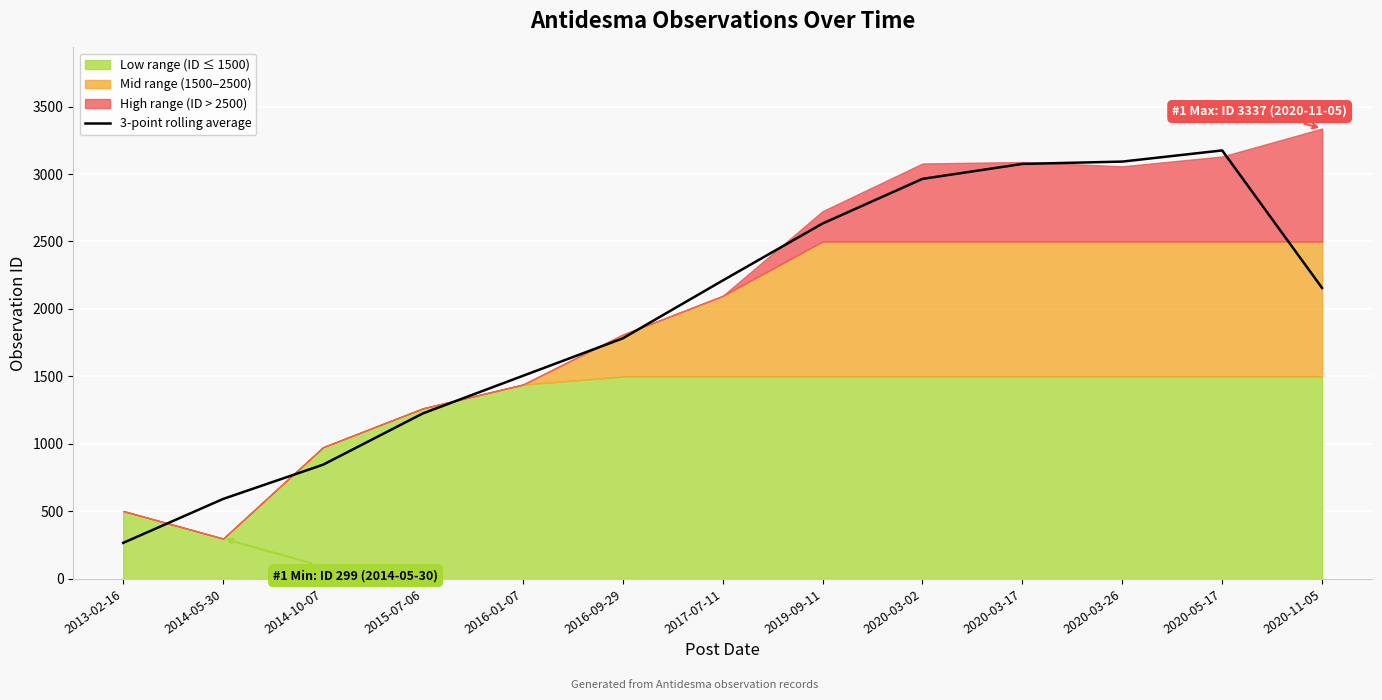

Reading right to left, extract all data points from this chart.

2020-11-05=2155.7	2020-05-17=3174.7	2020-03-26=3092.0	2020-03-17=3074.7	2020-03-02=2964.0	2019-09-11=2633.3	2017-07-11=2210.7	2016-09-29=1782.3	2016-01-07=1504.7	2015-07-06=1226.7	2014-10-07=846.3	2014-05-30=592.7	2013-02-16=267.3